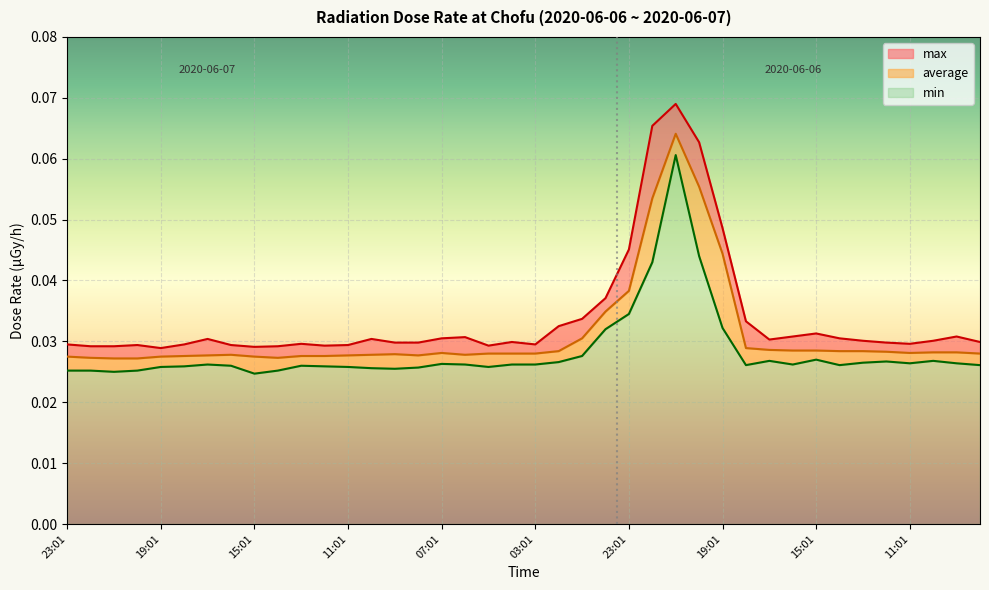

True or false: max and average intersect in this chart.

False